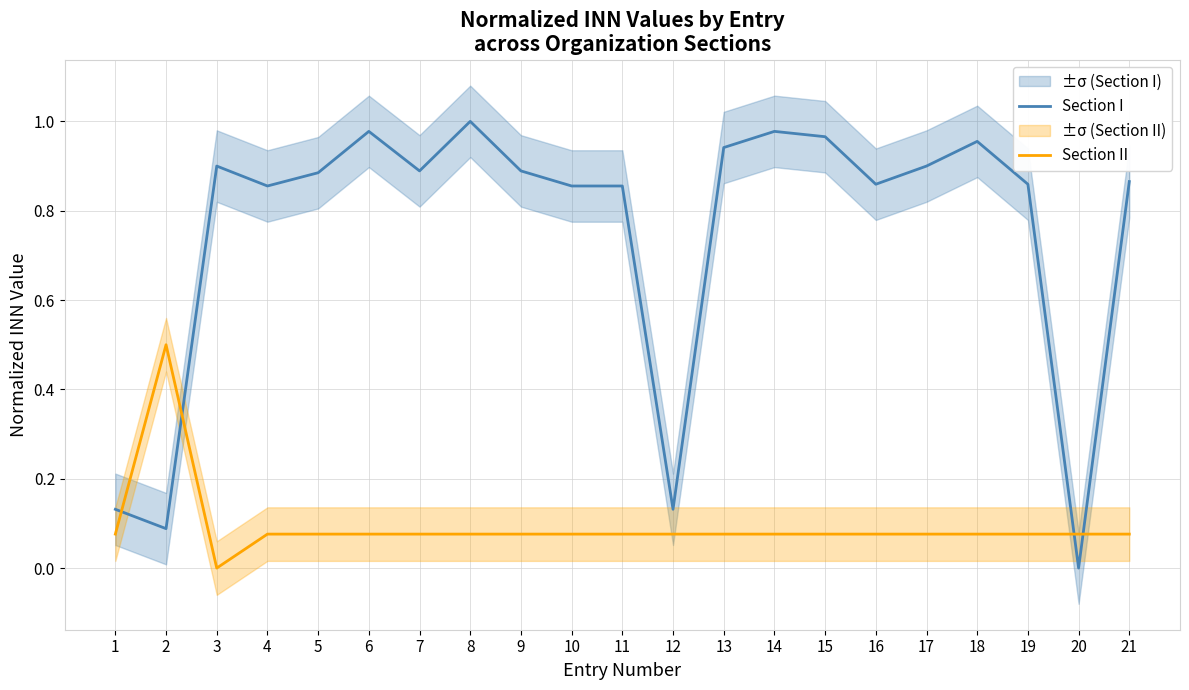

Does the chart have visible grid lines?

Yes